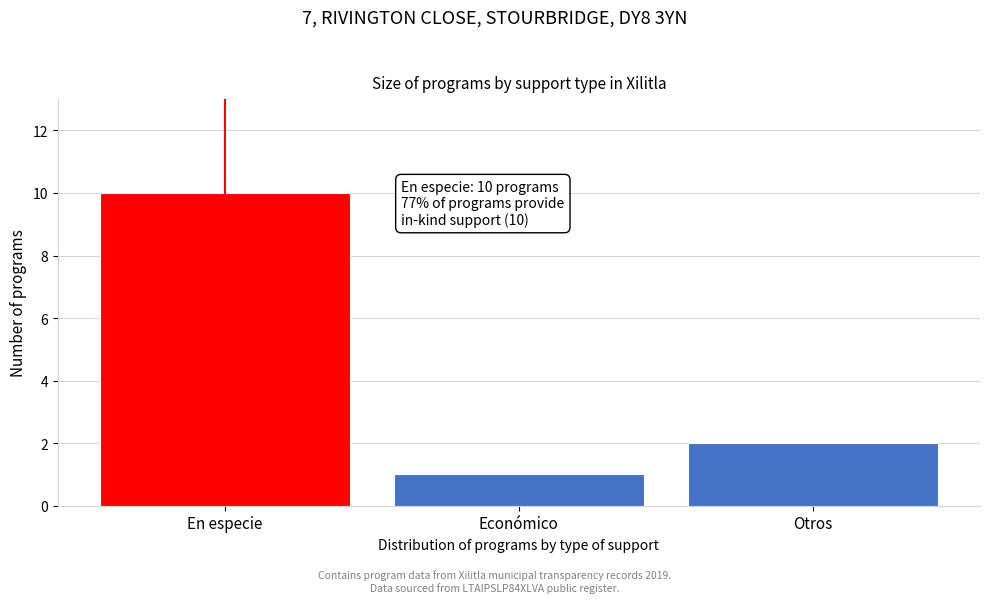

Reading left to right, what are all the values shown in this chart?

10	1	2